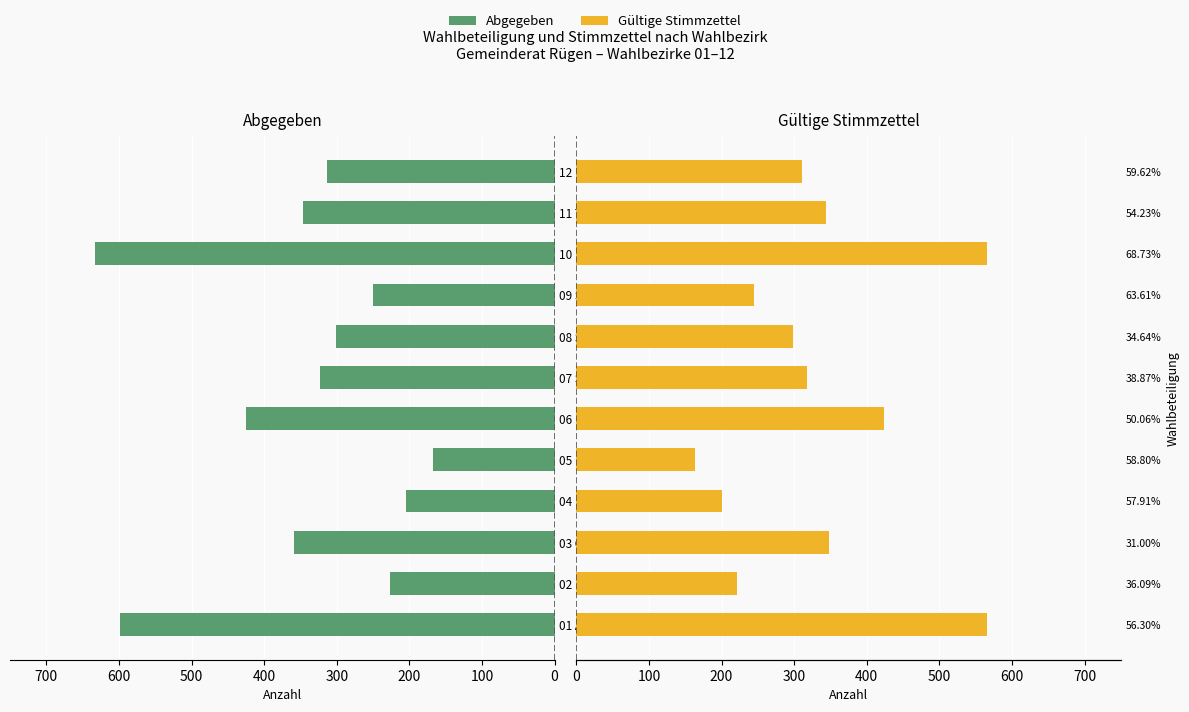

Which series has the largest total across all categories?

Abgegeben